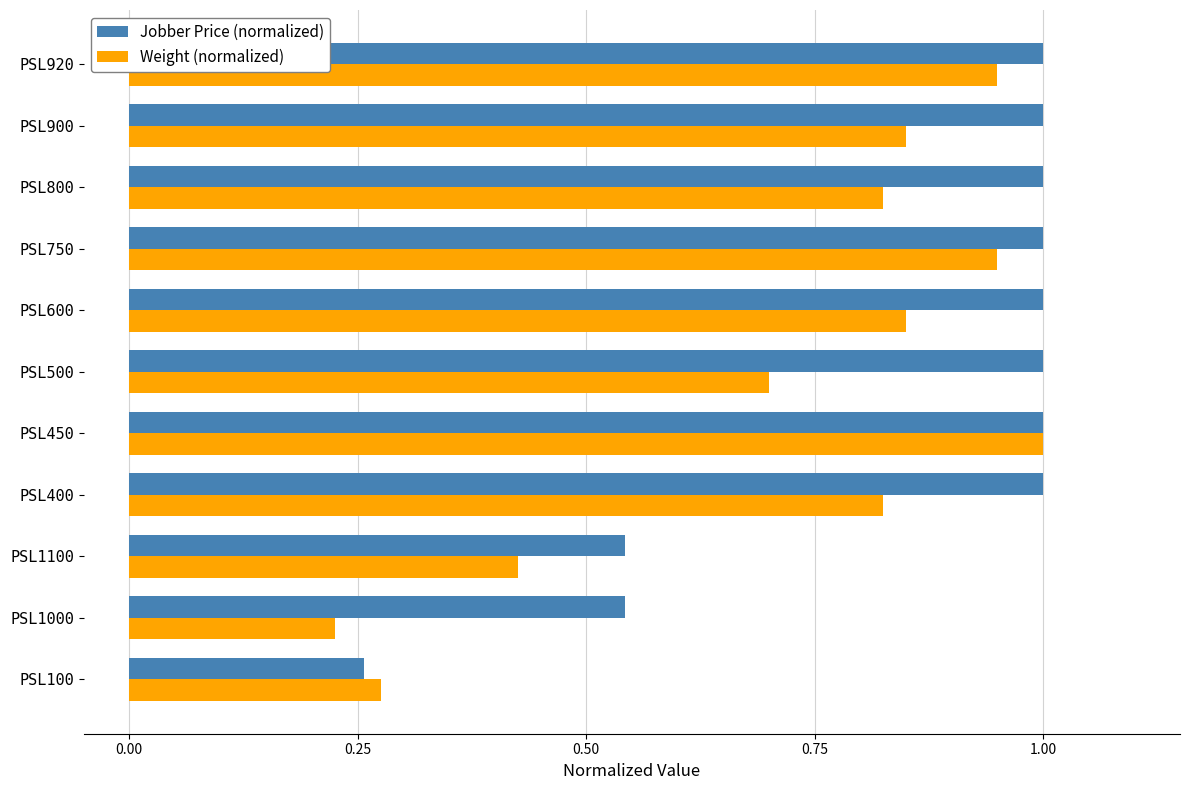

Which series has the largest total across all categories?

Jobber Price (normalized)